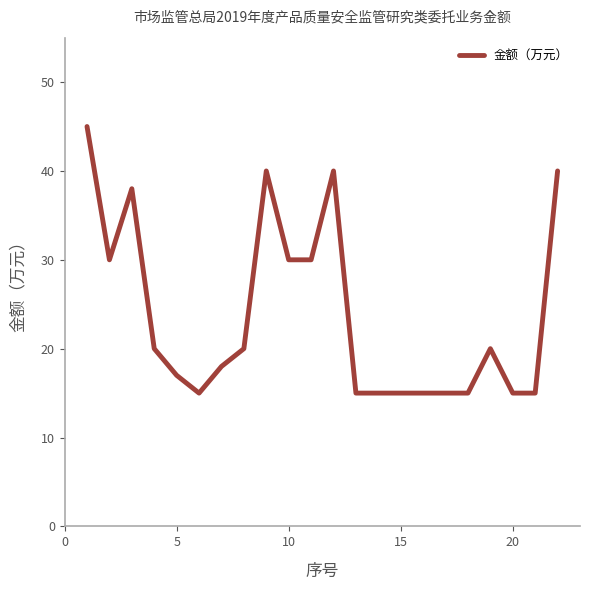

What is the minimum value shown in the chart?

15